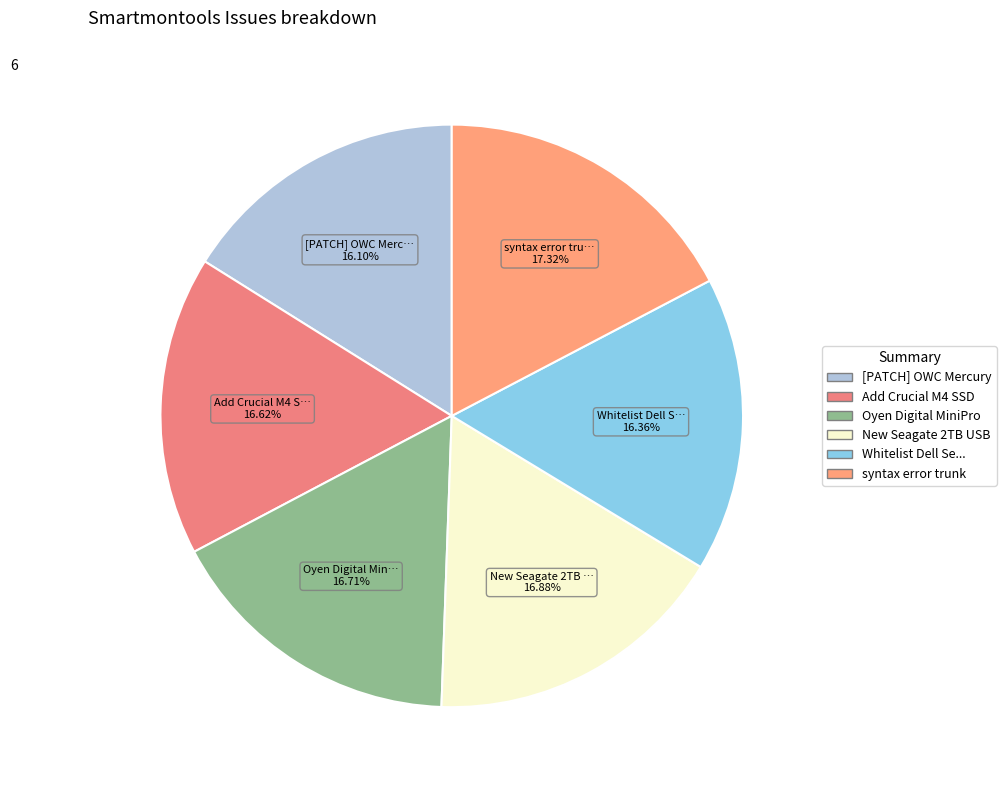

To the nearest percent, what is the difference between the largest and smallest slice percentages?

1%